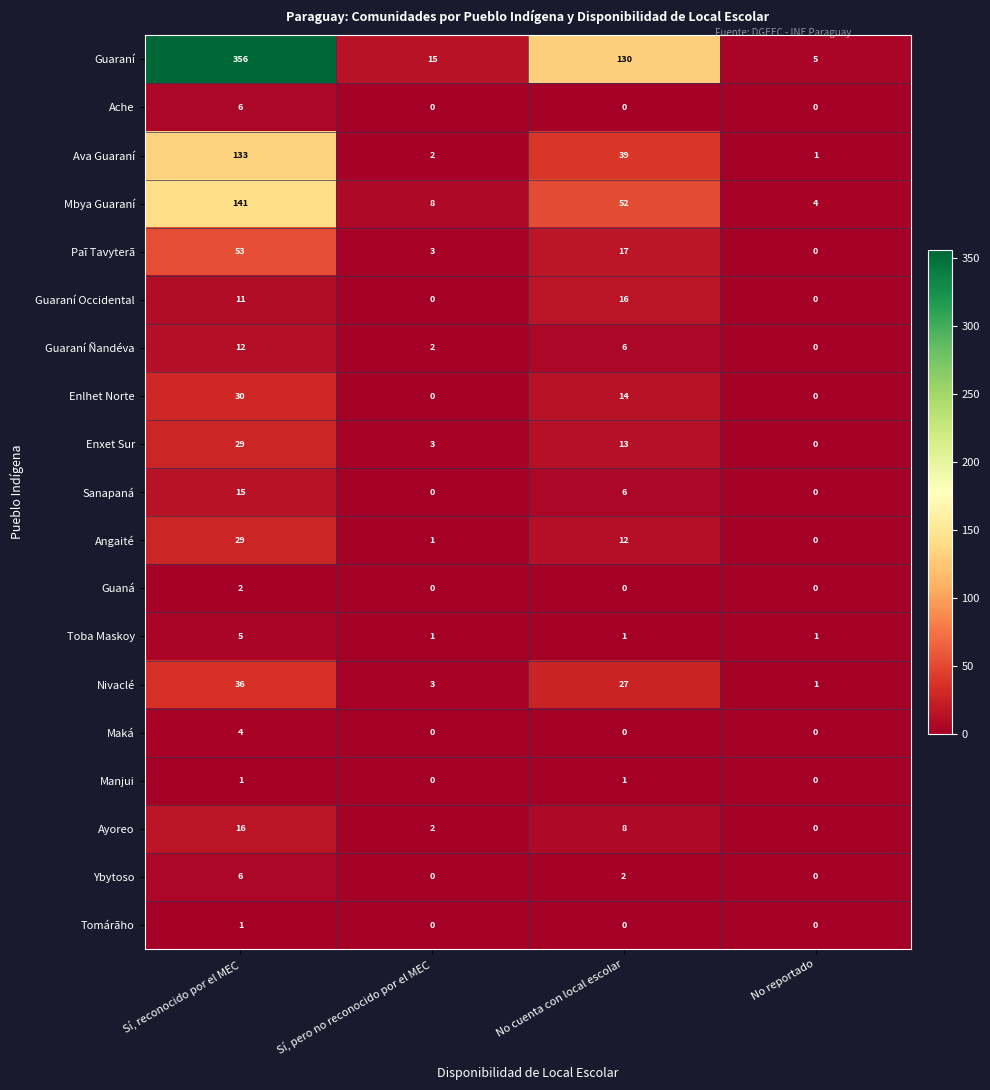

What is the sum of all Toba Maskoy values?

8